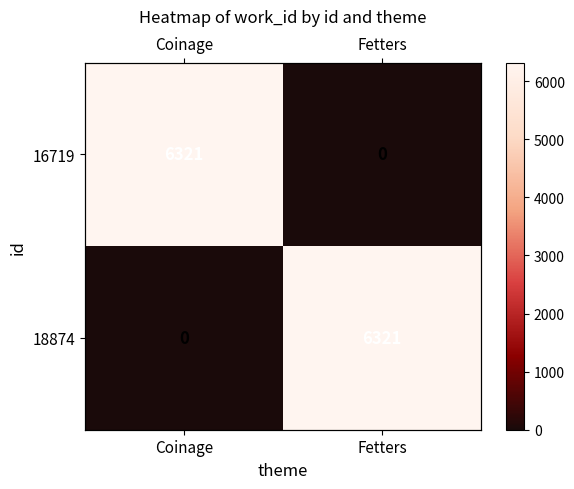

Rank the categories by 18874 value from lowest to highest.

Coinage, Fetters